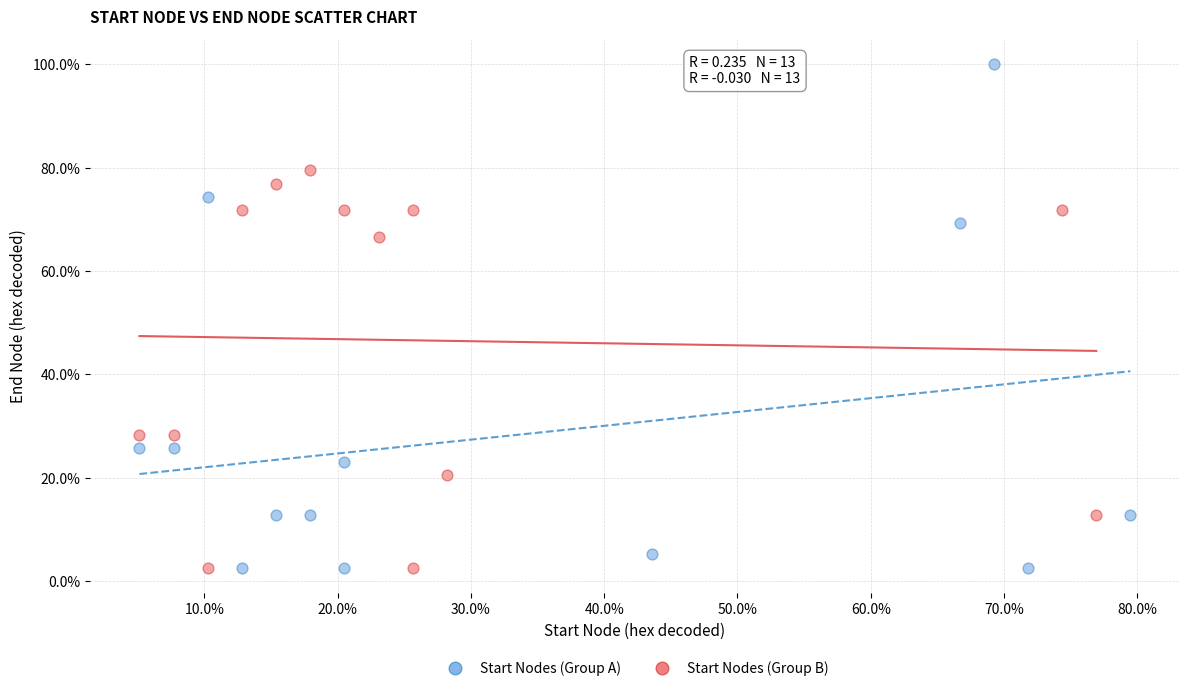

What are all the series names shown in the legend?

Start Nodes (Group A), Start Nodes (Group B)